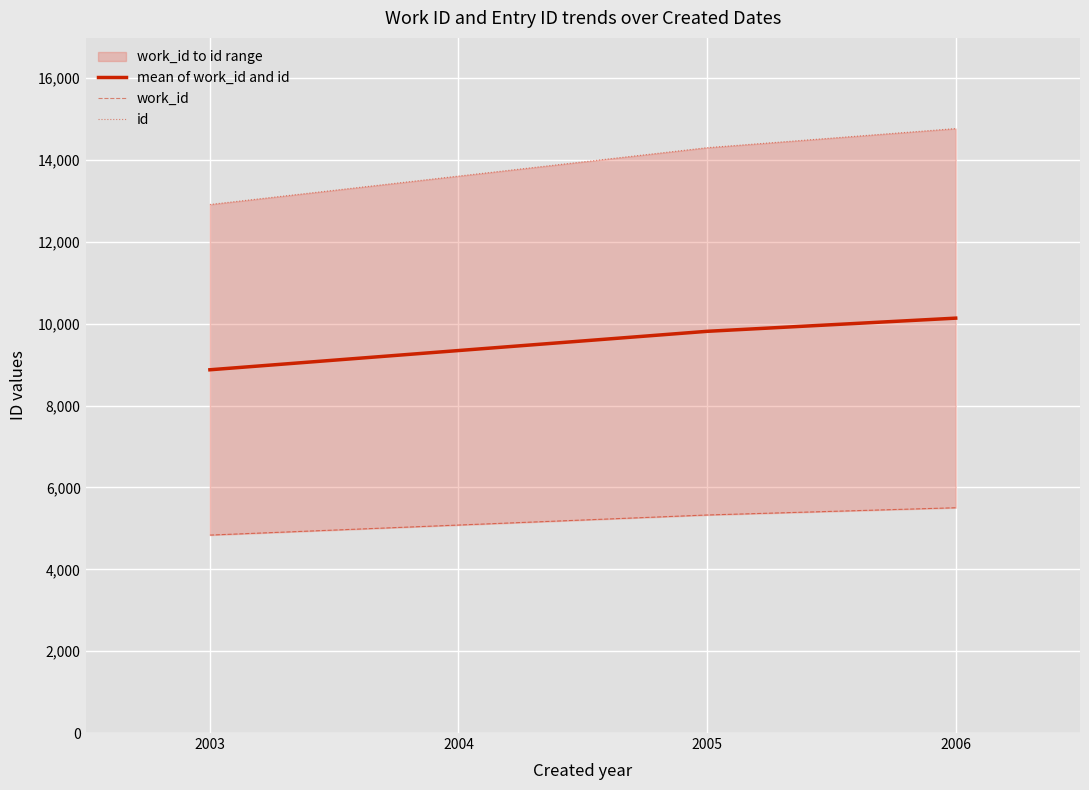

Where is mean of work_id and id nearest to the value 9506?

2005